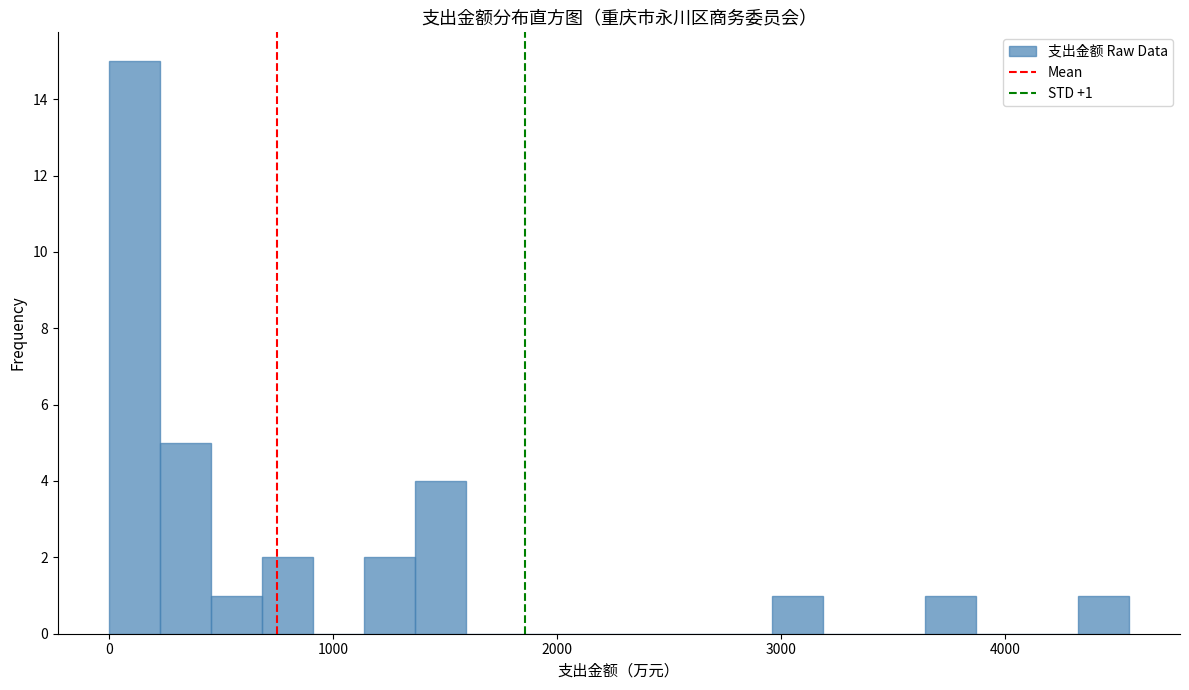

Around what value on the x-axis is the tallest bar? Give the approximate position of its centre, as read against the axis.

100